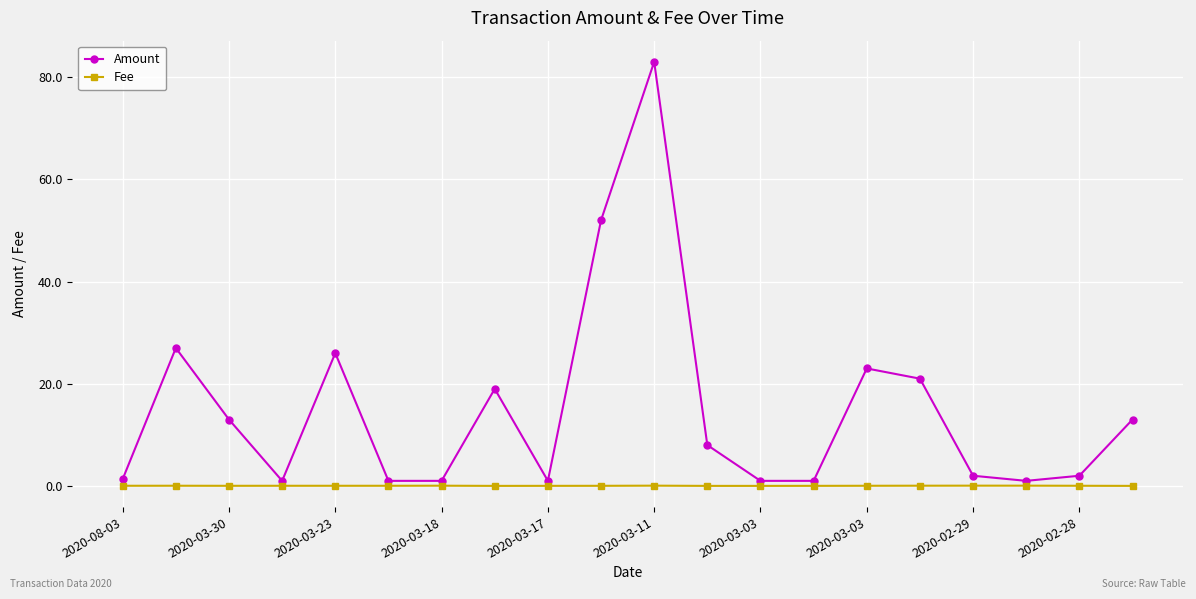

True or false: Amount has more than 0 interior local peaks.

True